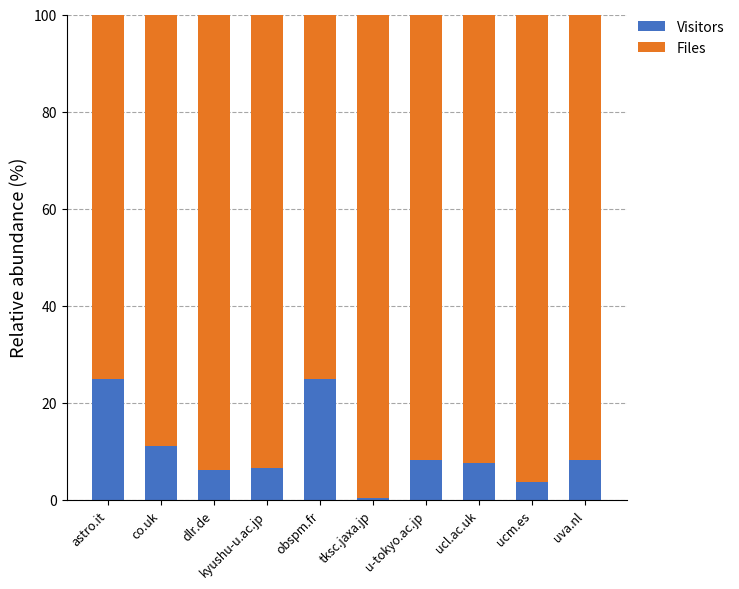

Are the bars horizontal?

No